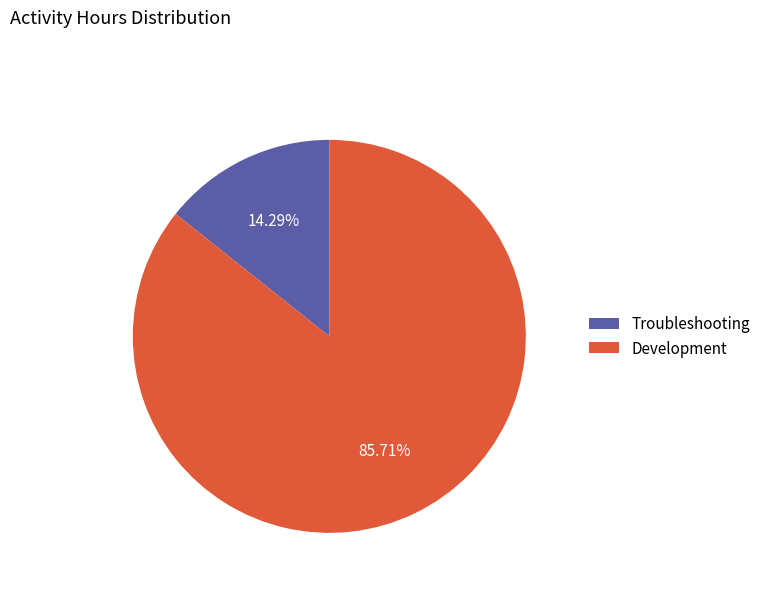

Is there any slice that represents more than half of the pie?

Yes